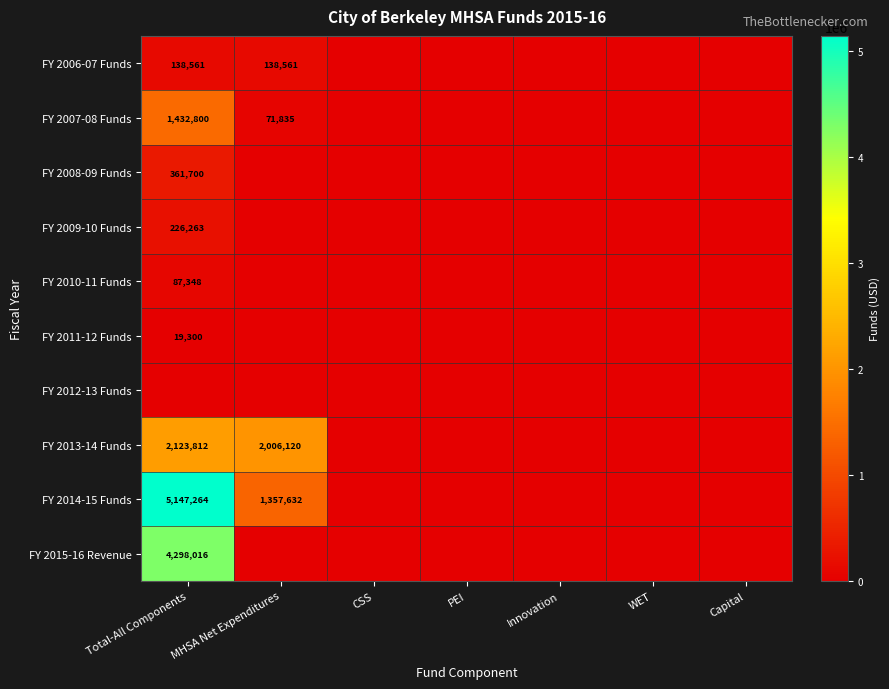

Is it true that FY 2013-14 Funds equals 0 at Capital?

True